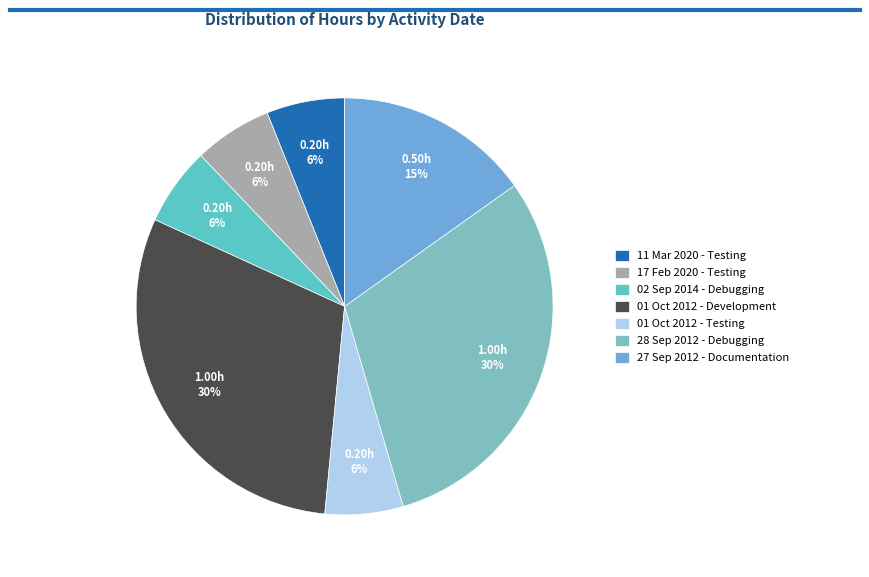

Count the number of slices in the pie.

7